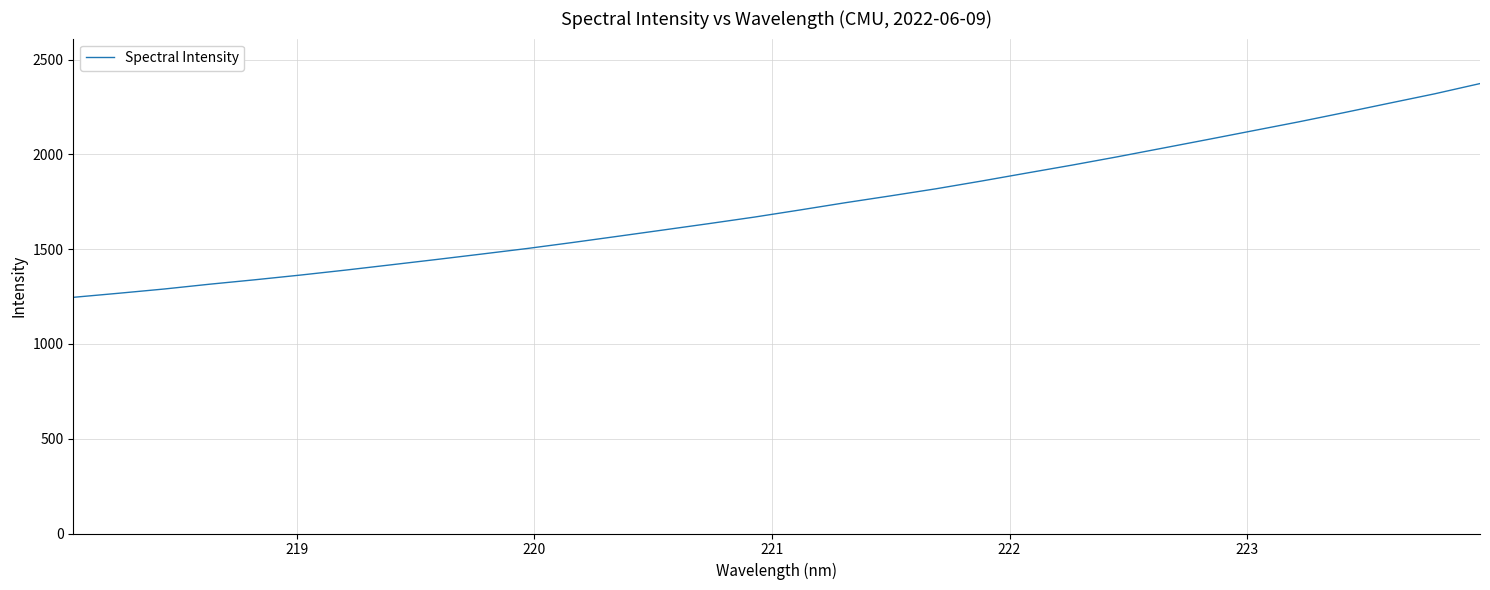

What is the maximum value shown in the chart?

2374.1